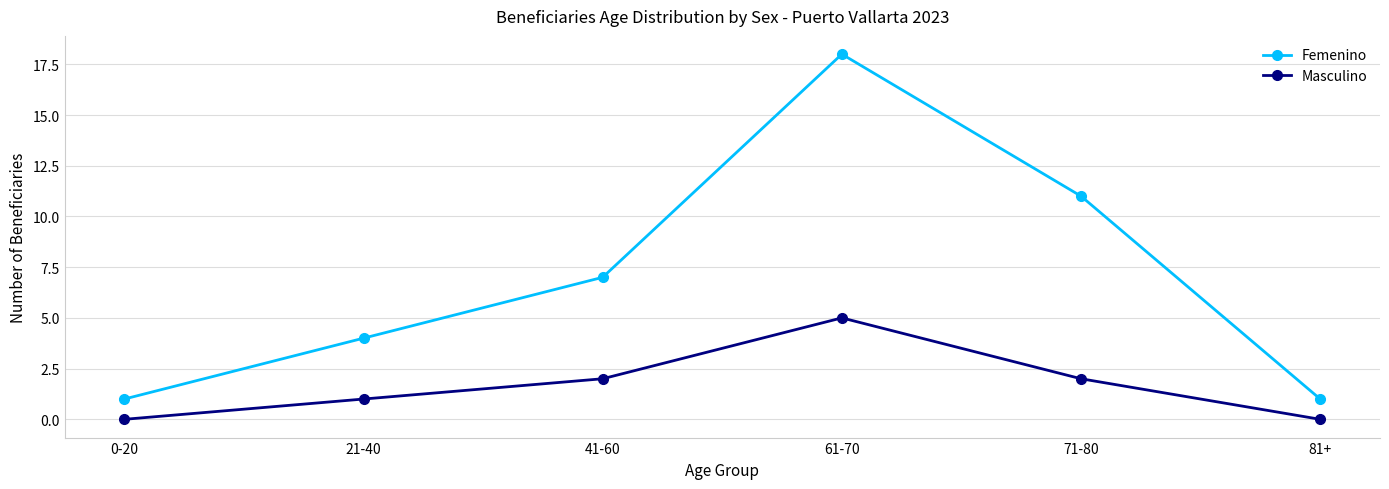

At which category is the sum across all series the highest?

61-70